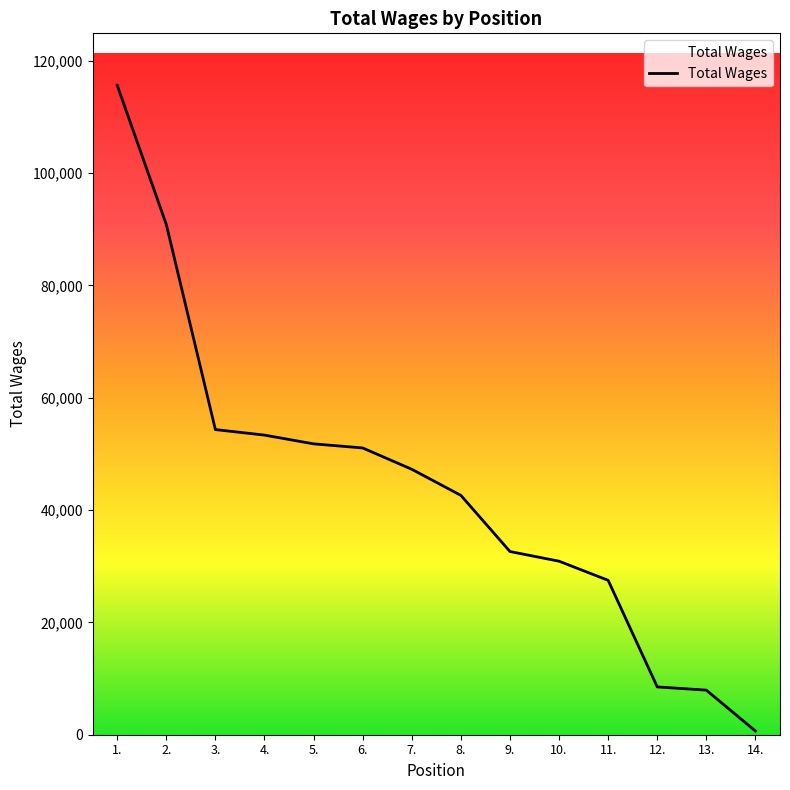

What is the greatest value displayed?

115621